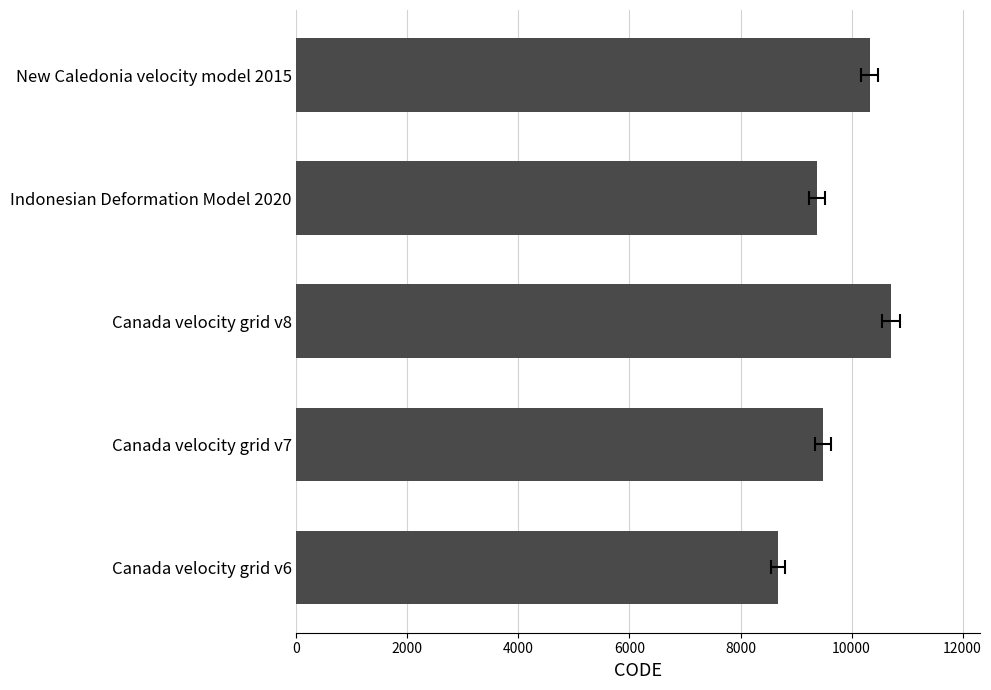

What is the average value?

9713